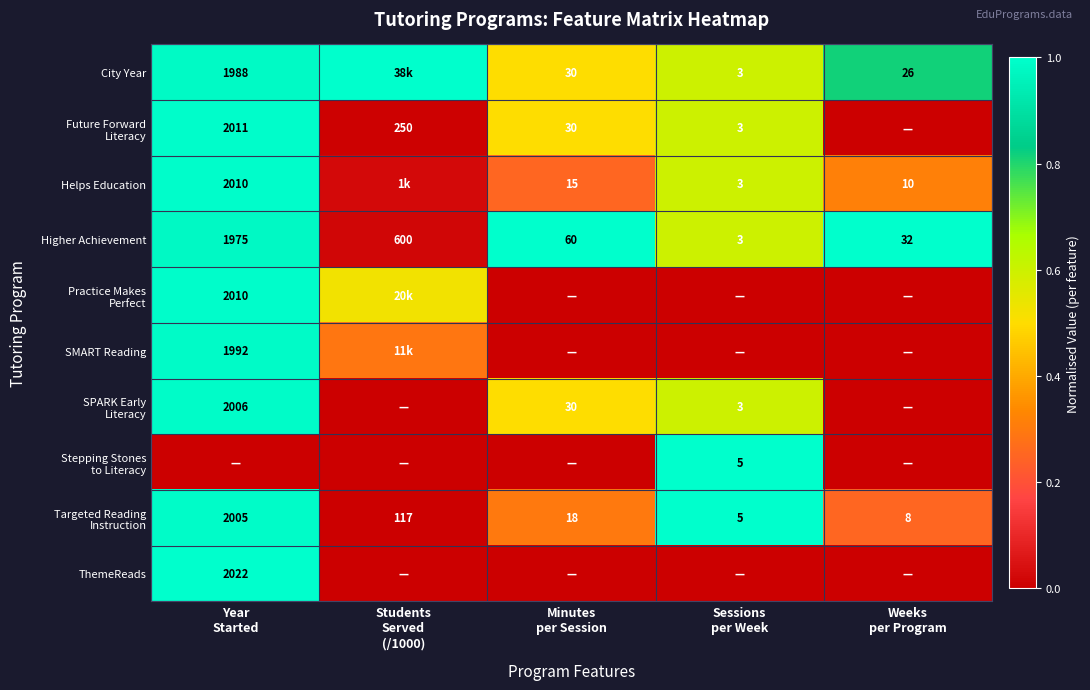

What is the maximum value for SMART Reading?

1.0